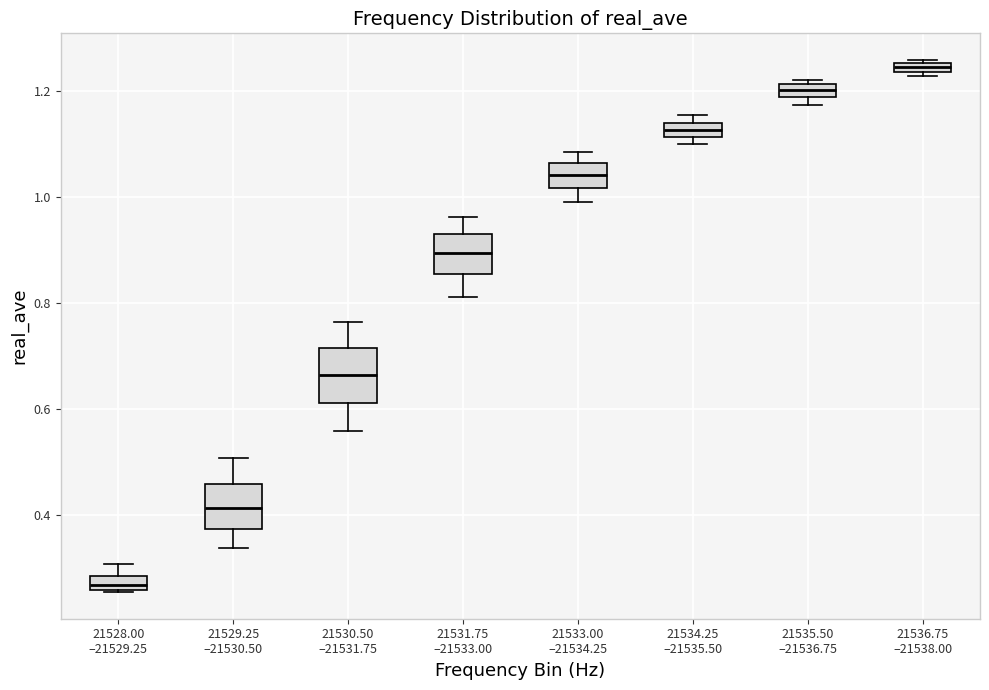

Where is the lower edge of the box for 21536.75 –21538.00 on the y-axis? The values are not printed on the chart, so give them approximately, as read against the axis.

1.24